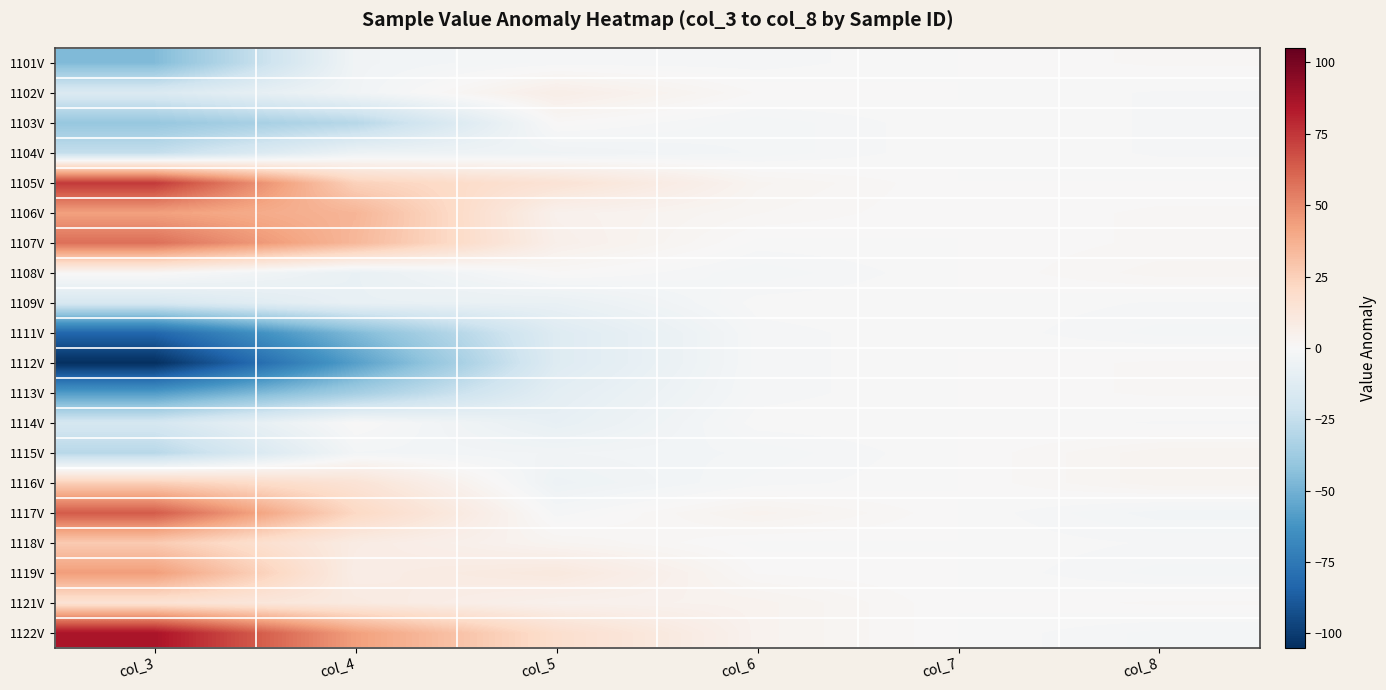

Between col_8 and col_7, which is larger?

col_8